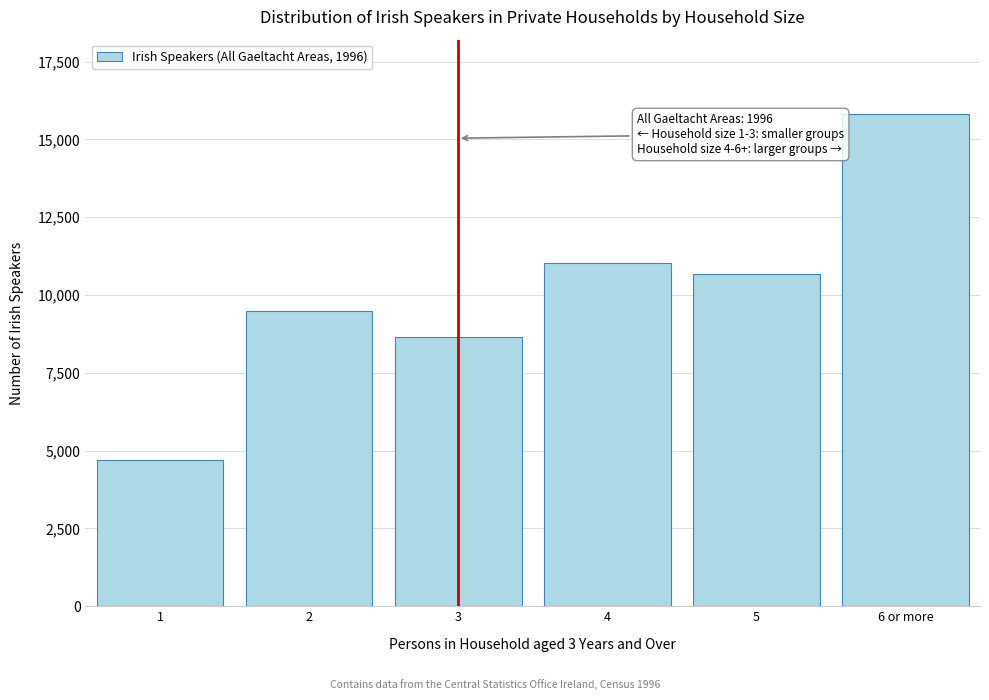

Reading left to right, extract all data points from this chart.

4711	9474	8656	11015	10670	15833